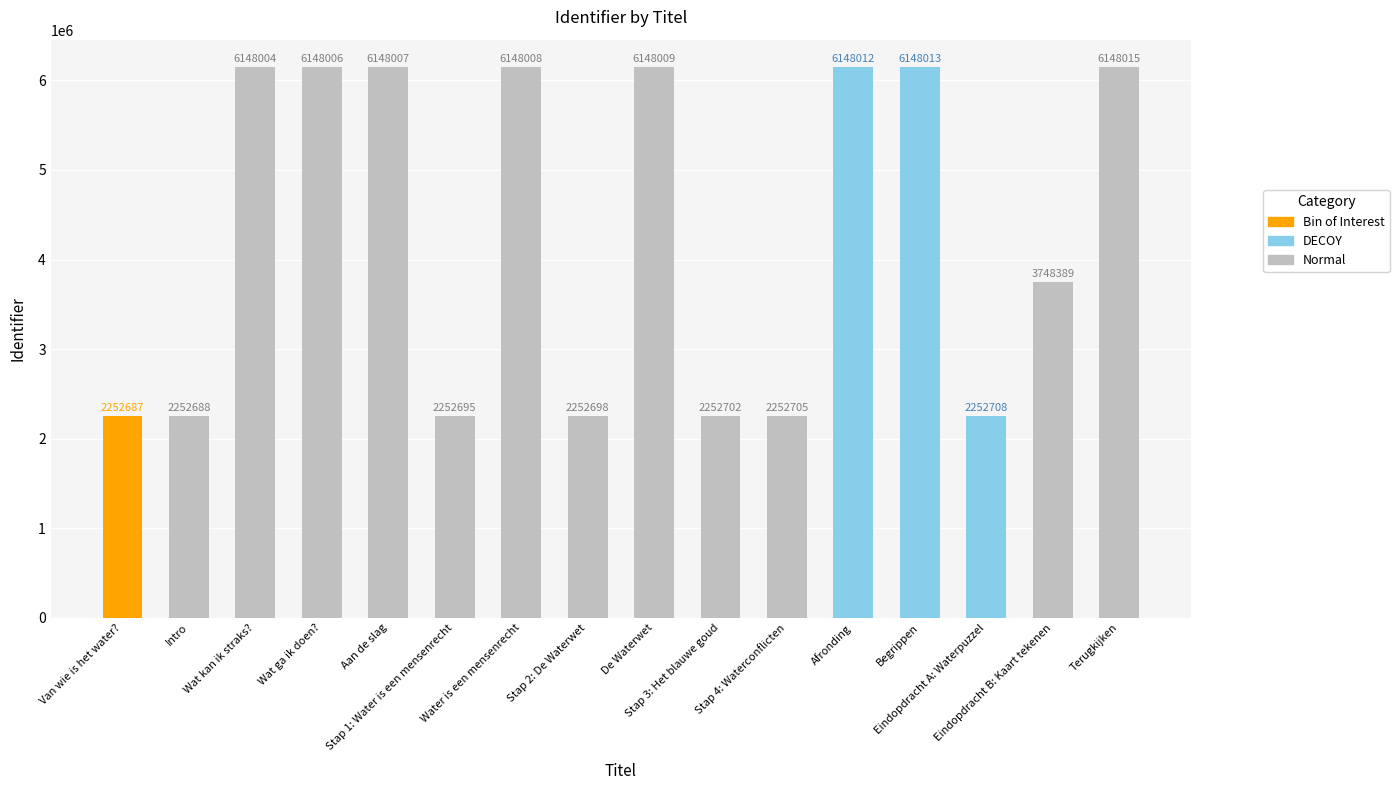

Rank the categories by value from lowest to highest.

Van wie is het water?, Intro, Stap 1: Water is een mensenrecht, Stap 2: De Waterwet, Stap 3: Het blauwe goud, Stap 4: Waterconflicten, Eindopdracht A: Waterpuzzel, Eindopdracht B: Kaart tekenen, Wat kan ik straks?, Wat ga ik doen?, Aan de slag, Water is een mensenrecht, De Waterwet, Afronding, Begrippen, Terugkijken